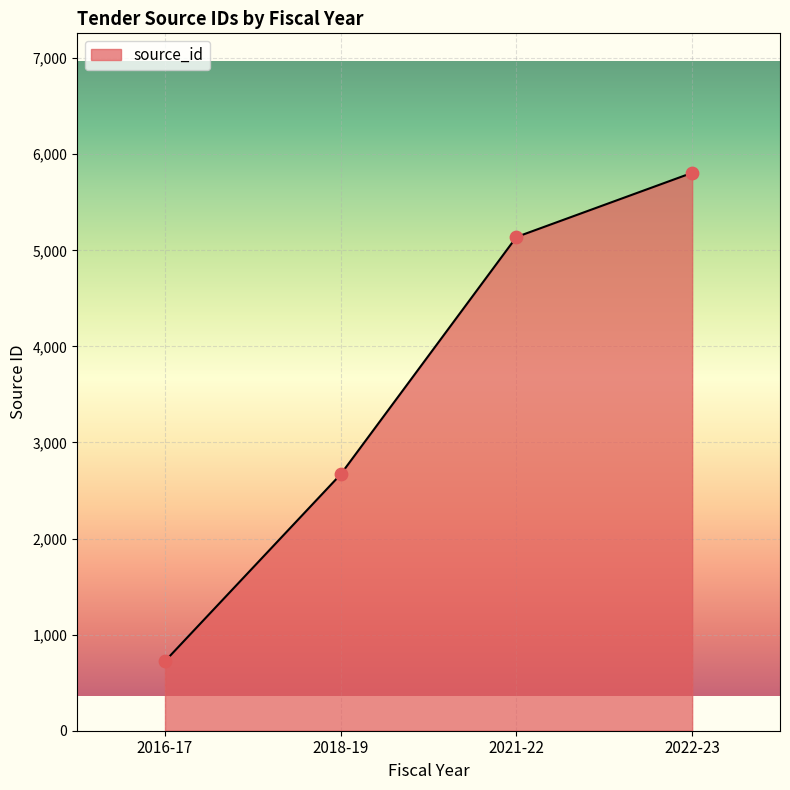

Which has a higher value, 2016-17 or 2018-19?

2018-19